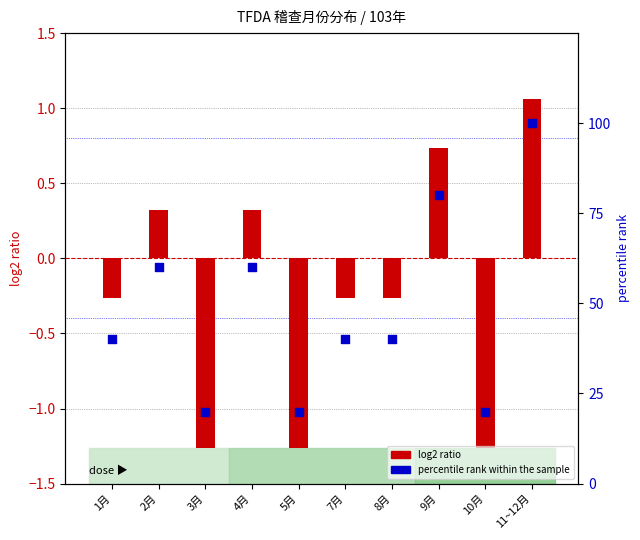

Which series has the largest Y range (max minus min)?

percentile rank within the sample